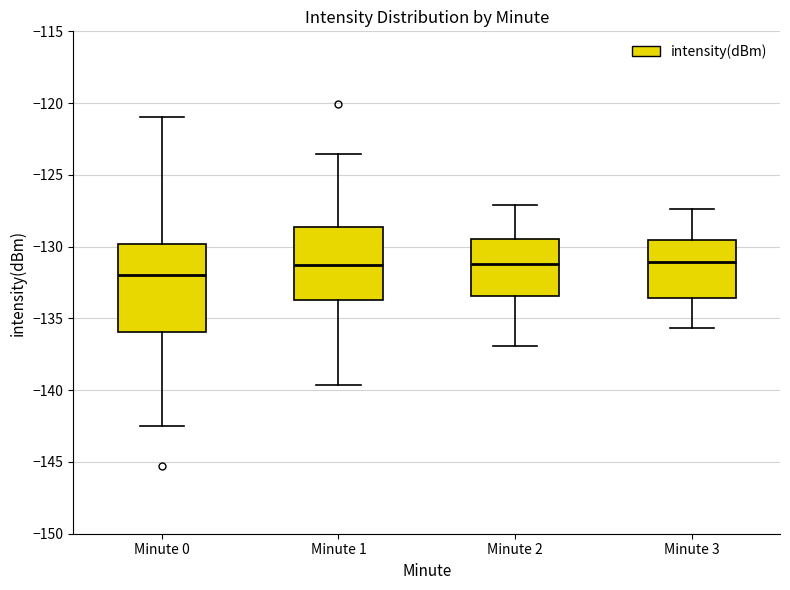

Where is the upper edge of the box for Minute 2 on the y-axis? The values are not printed on the chart, so give them approximately, as read against the axis.

-129.5